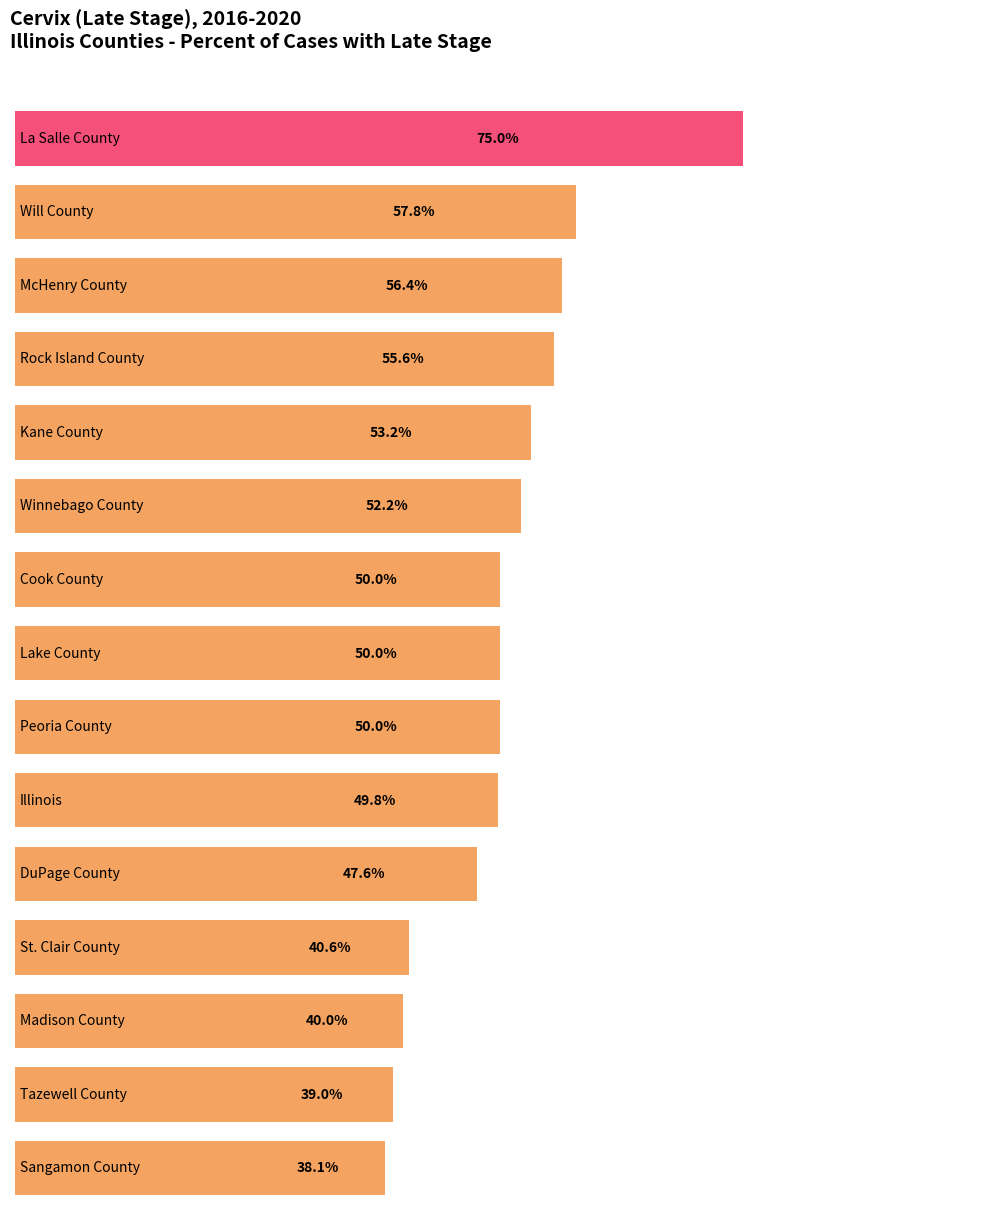

What is the maximum value shown in the chart?

75.0